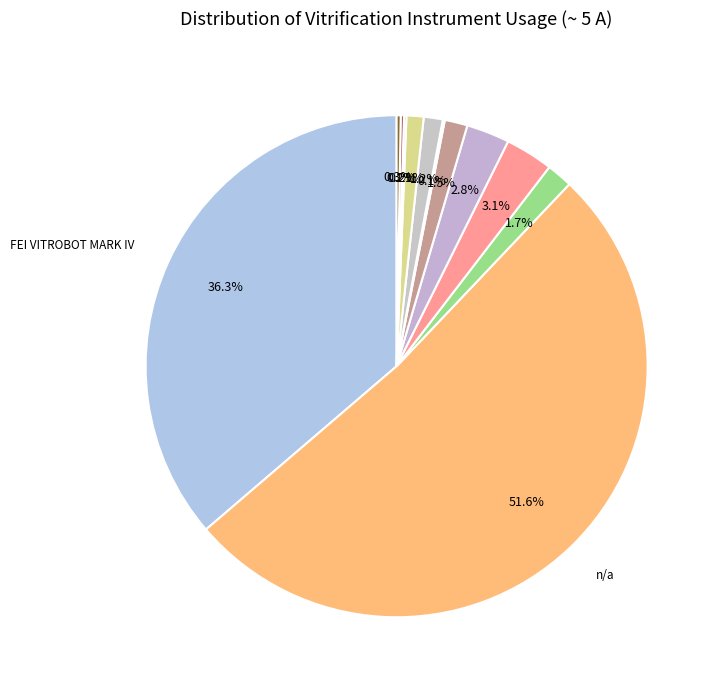

How many slices are in this pie chart?

12